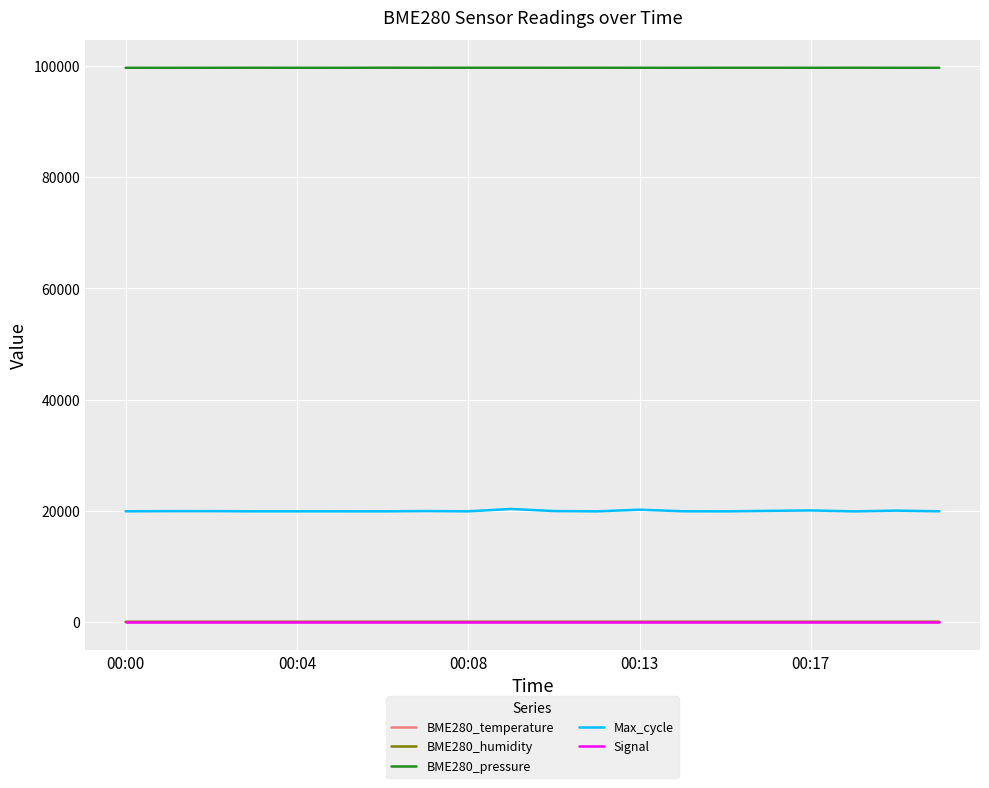

True or false: Max_cycle and BME280_pressure cross at least once.

False